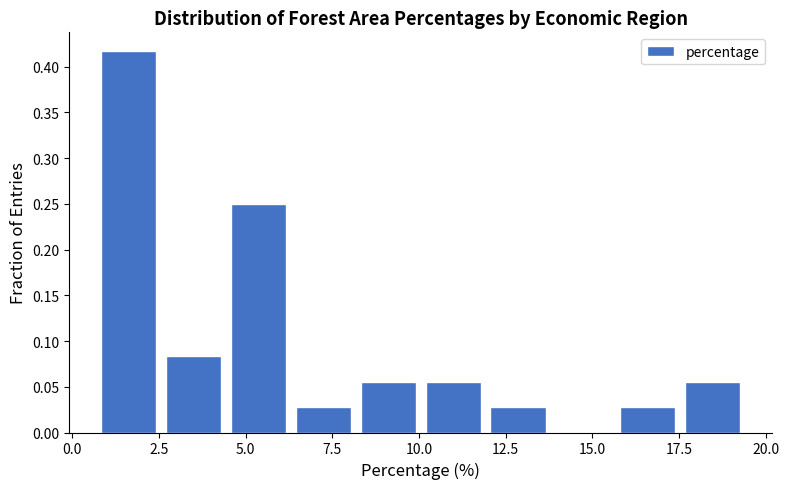

Around what value on the x-axis is the tallest bar? Give the approximate position of its centre, as read against the axis.

1.5